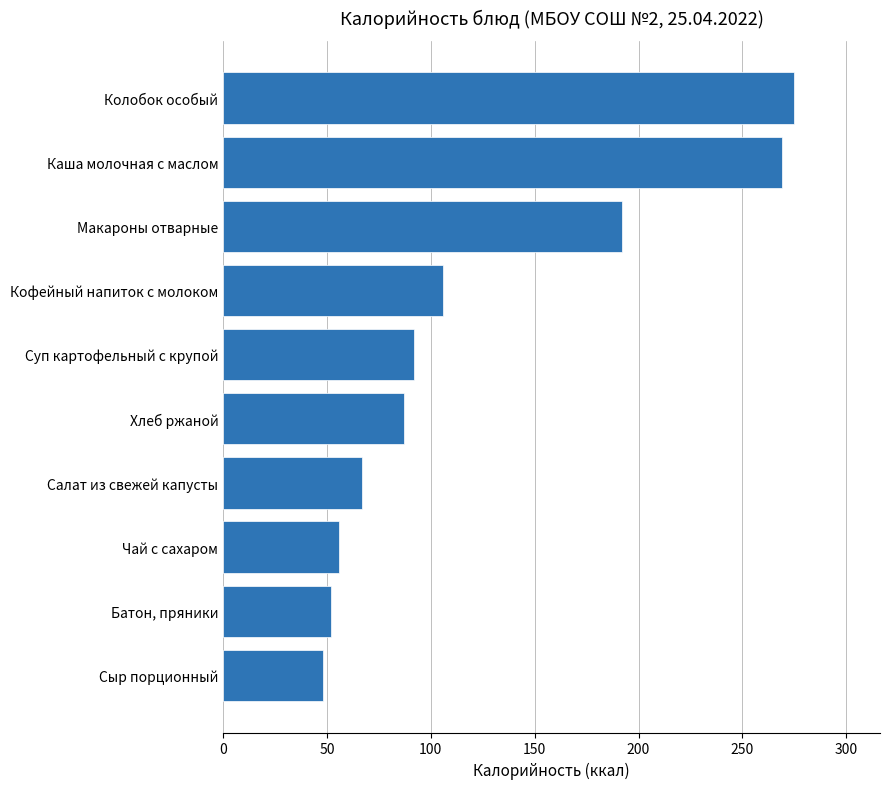

Reading top to bottom, transcribe all the data shown in this chart.

275	269	192	106	92	87	67	56	52	48